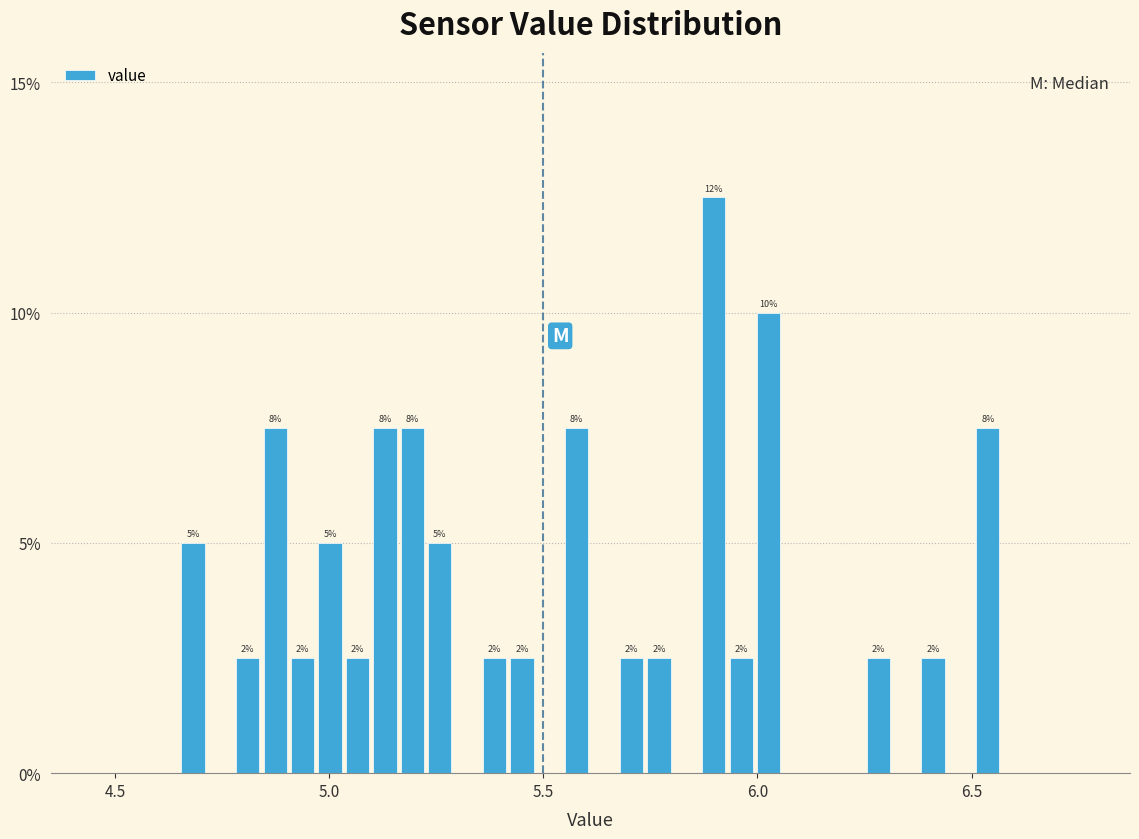

Read against the x-axis, roughly where is the centre of the tallest bar?

5.90